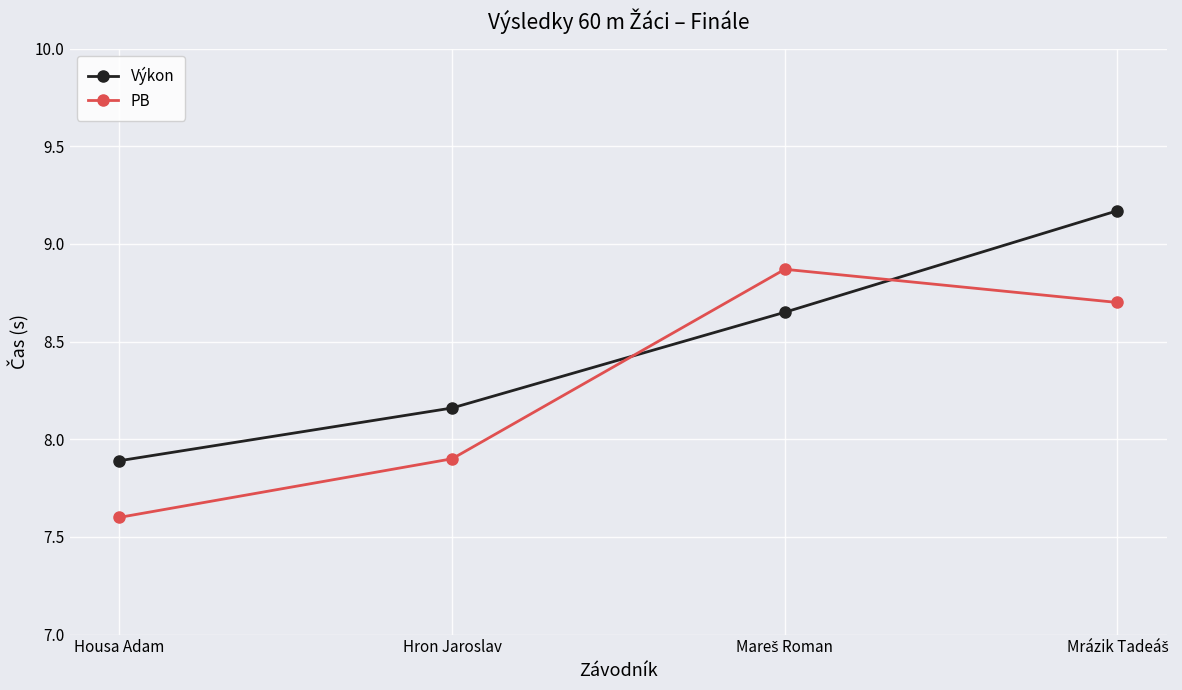

The PB series shows 11.8 at Housa Adam. True or false?

False